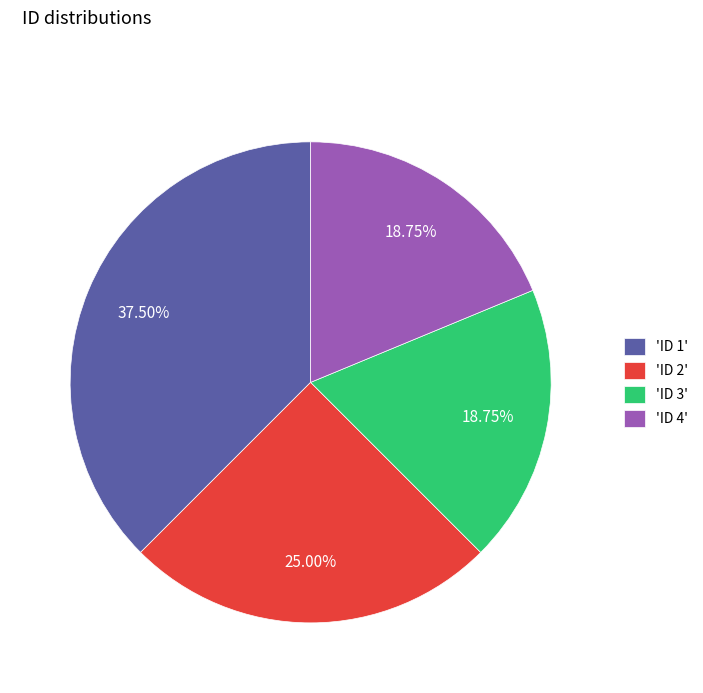

Count the number of slices in the pie.

4